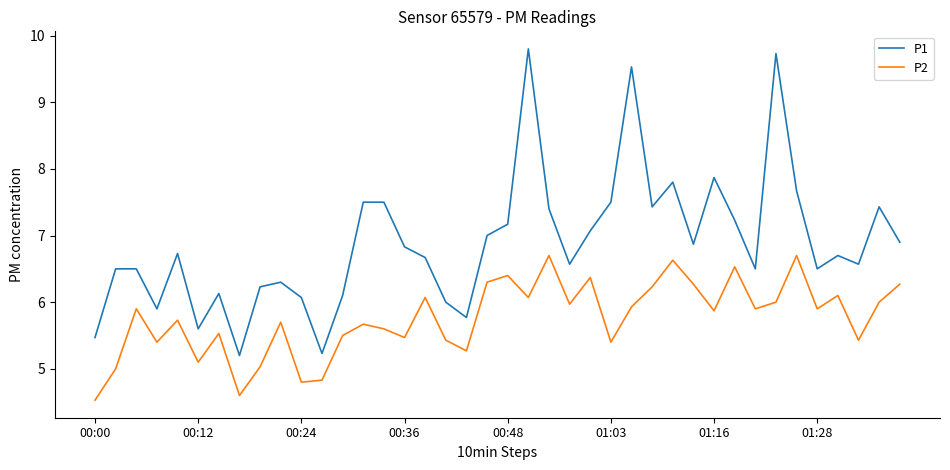

List the series in order of their peak value, lowest first.

P2, P1